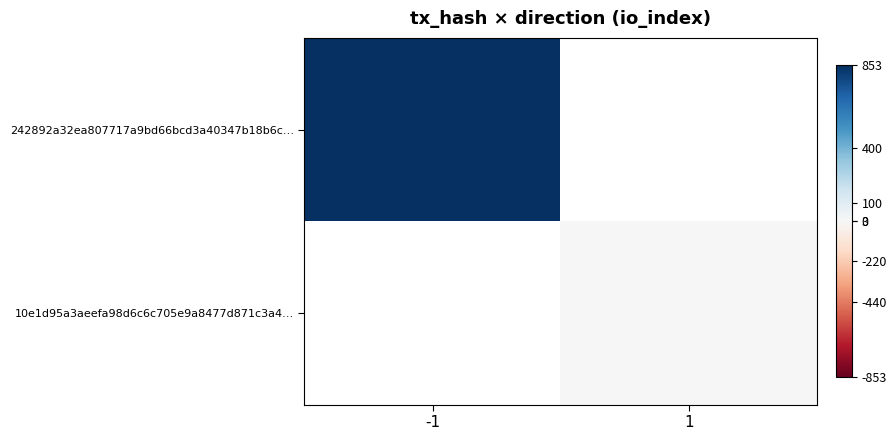

How many data points does each series have?

2